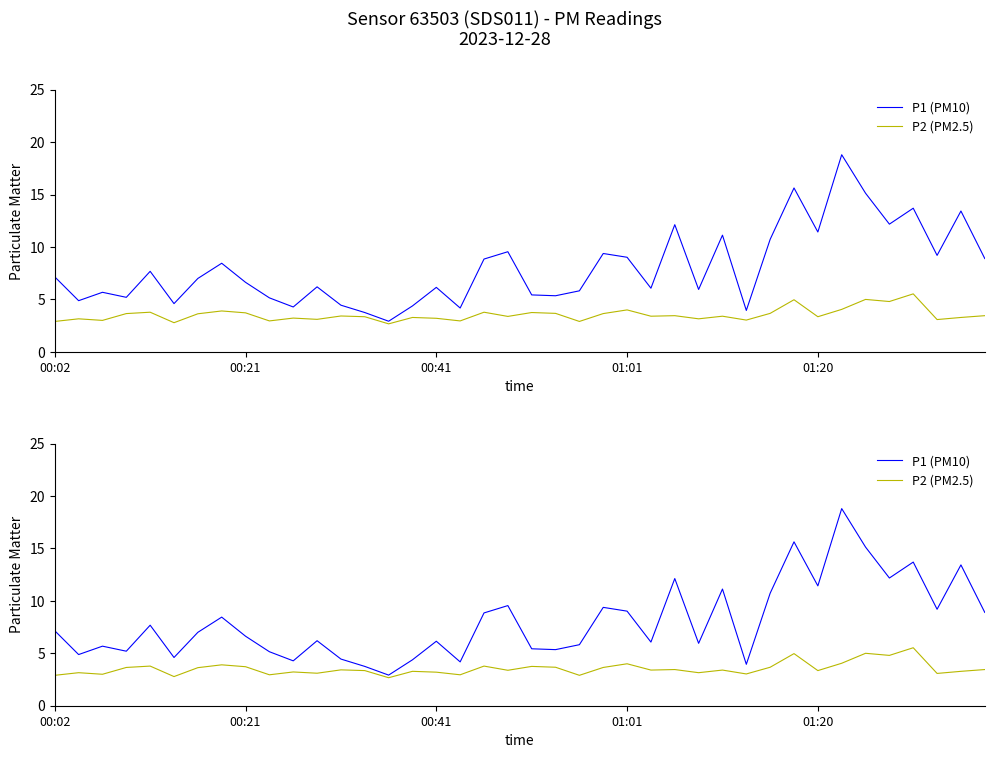

What is the difference between the P1 (PM10) values at 21 and 22?

0.5